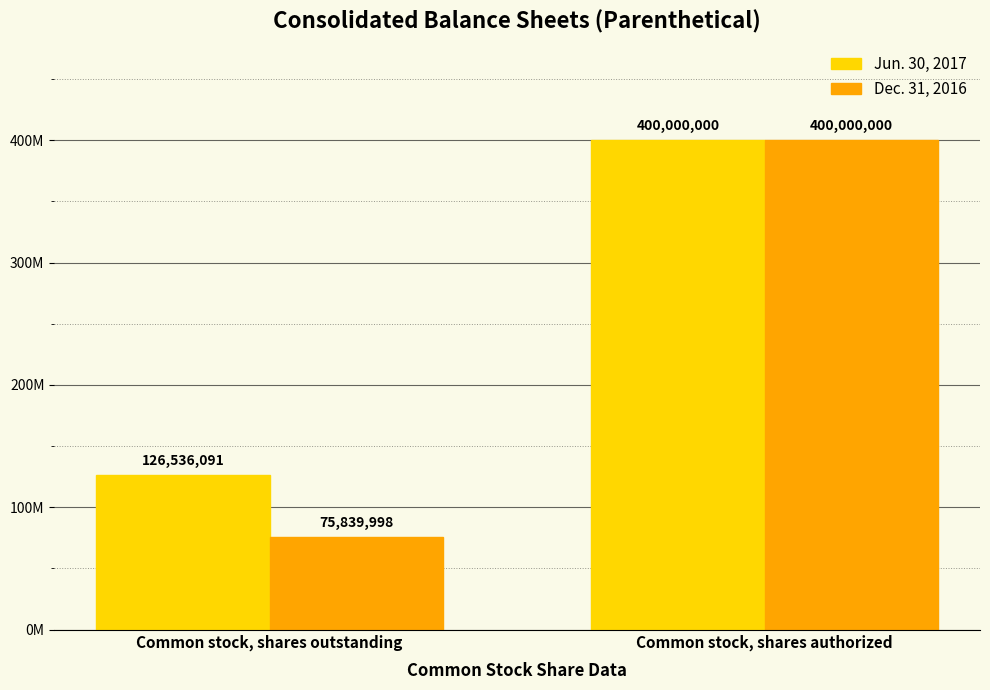

Which series has the largest total across all categories?

Jun. 30, 2017